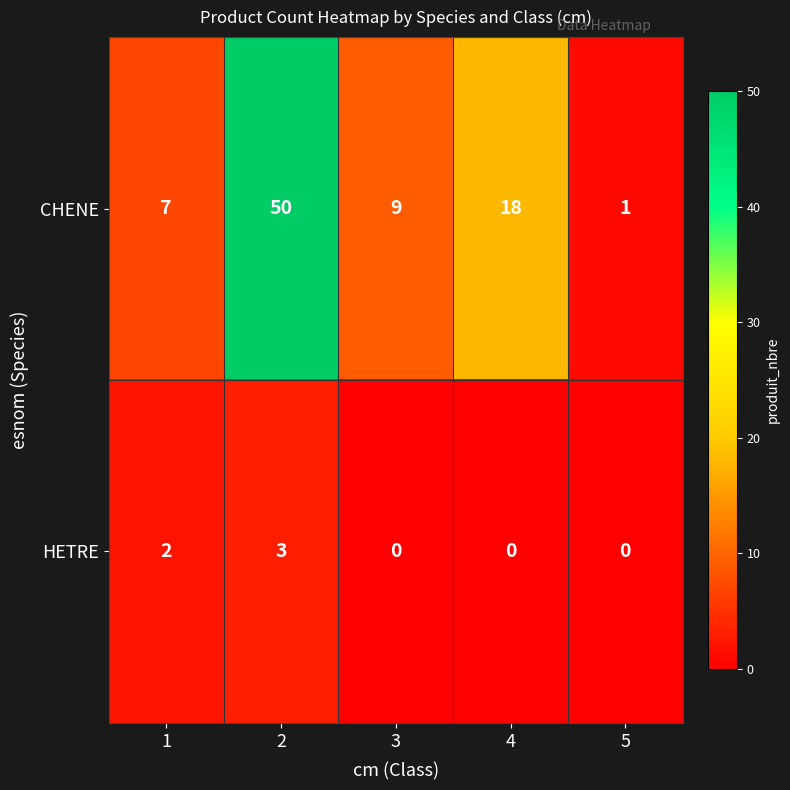

Which series has the largest total across all categories?

CHENE